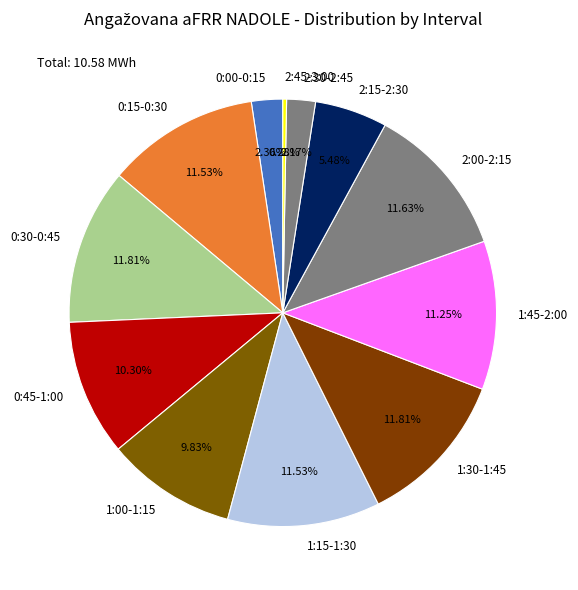

What percentage is the 1:15-1:30 slice, to the nearest percent?

12%